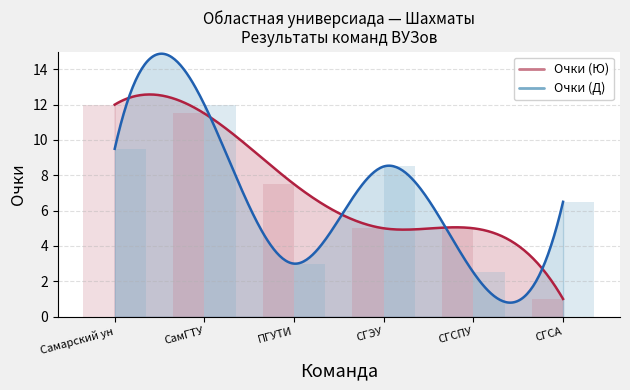

What is the average value of the Очки (Д) series?

7.0